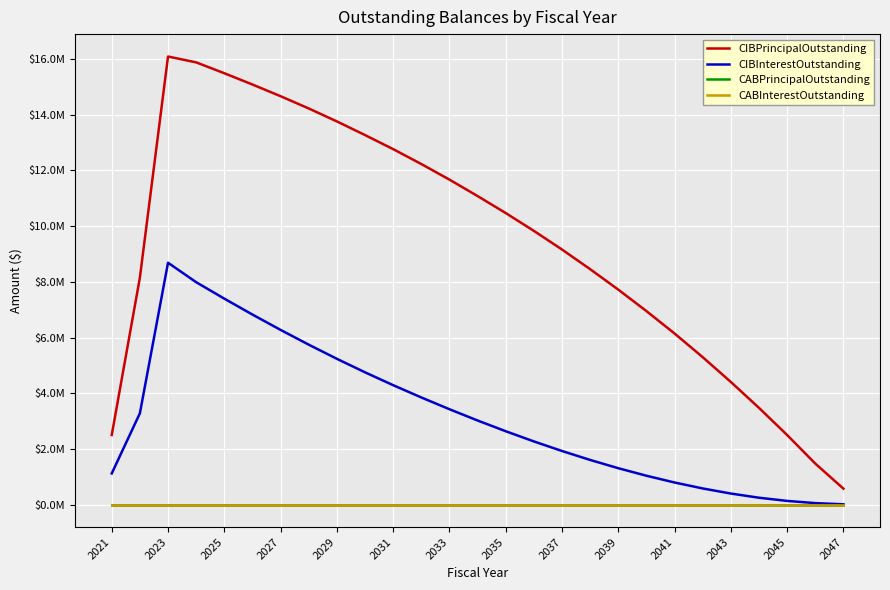

At which label is CABInterestOutstanding closest to 0?

2021